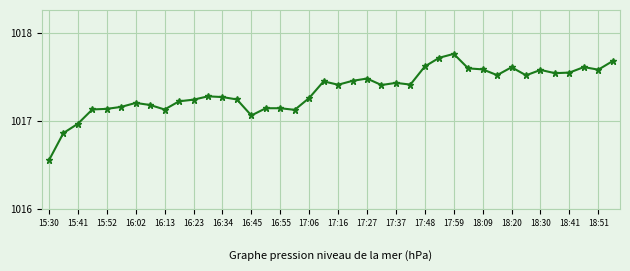

How many lines are shown in the chart?

1